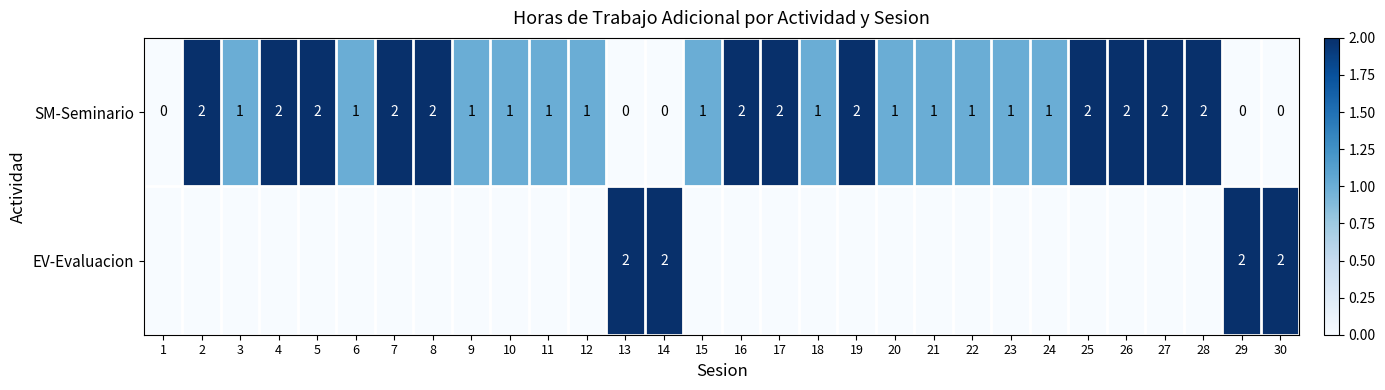

True or false: EV-Evaluacion has a value of 1 at 30.

False